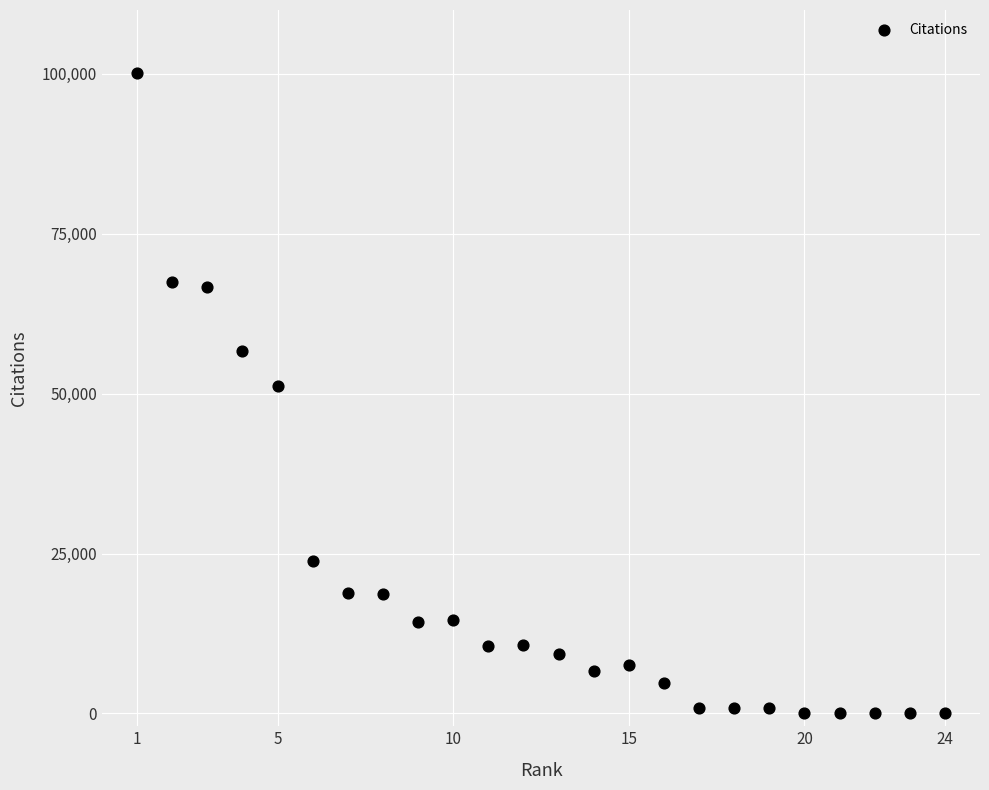

What is the range of Y values (max minus min)?

100168